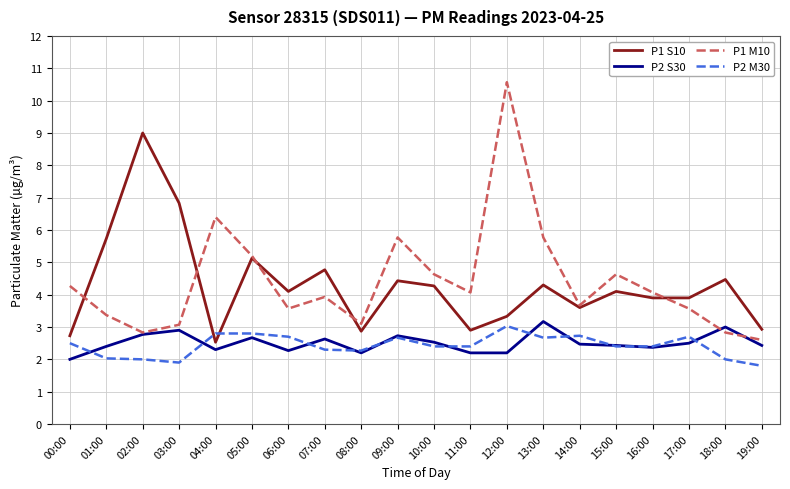

What is the total value across all series at 00:00?

11.5